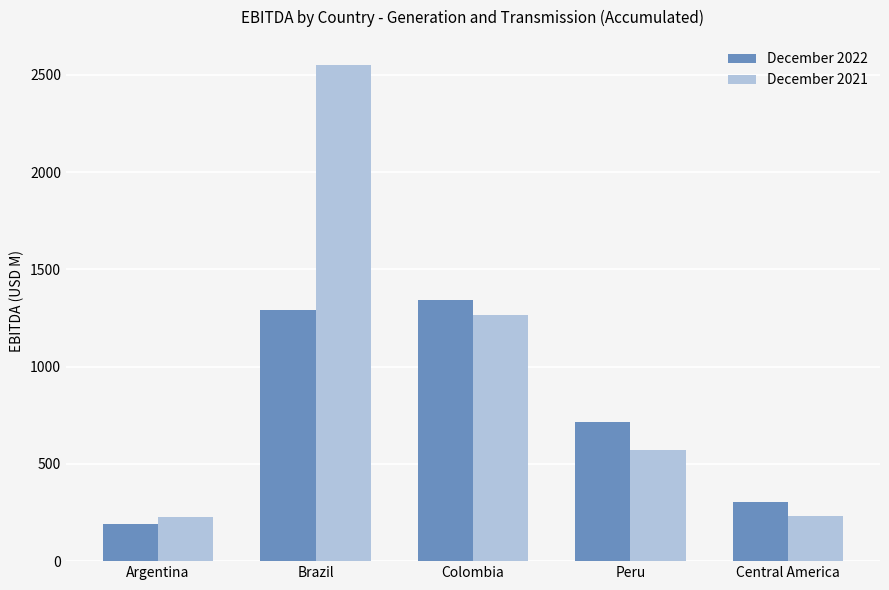

At which category does the chart reach its peak across all series?

Brazil